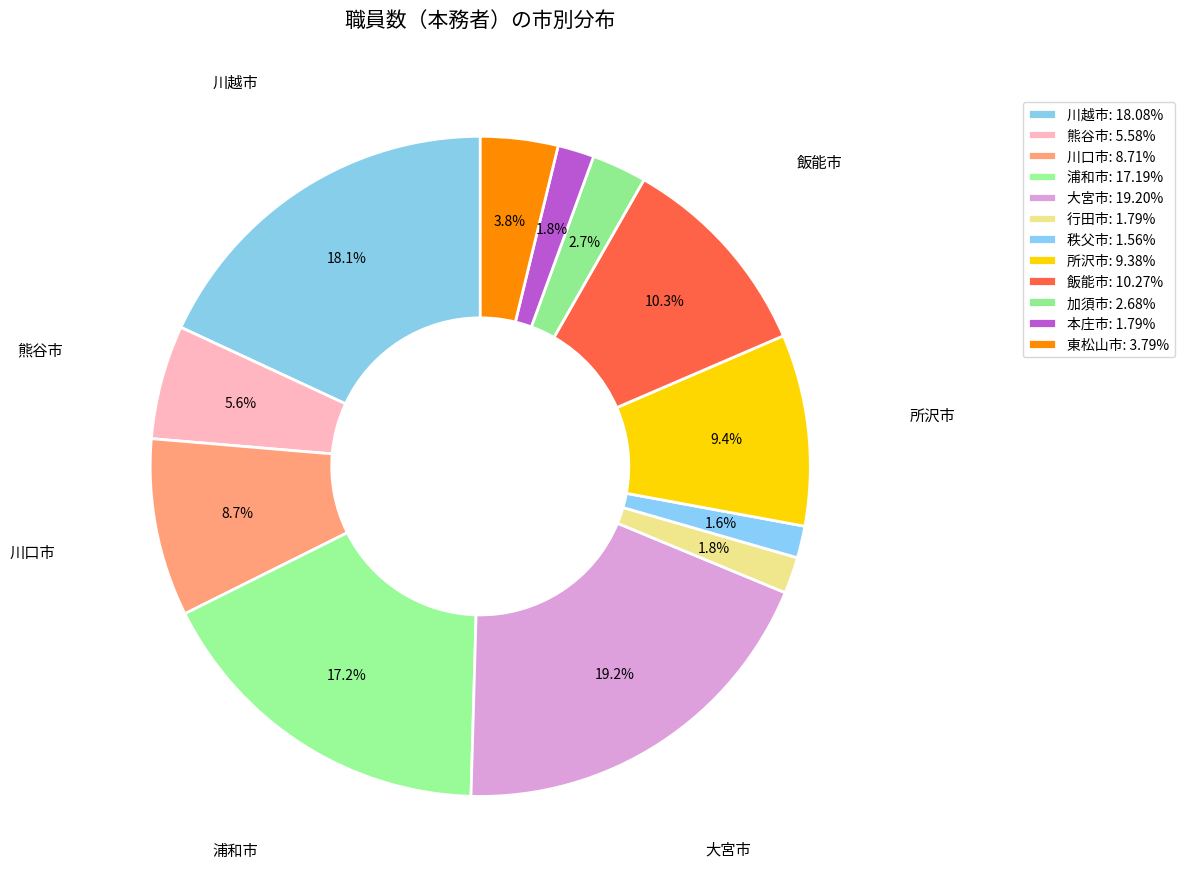

Does 所沢市 account for over 50% of the chart?

No